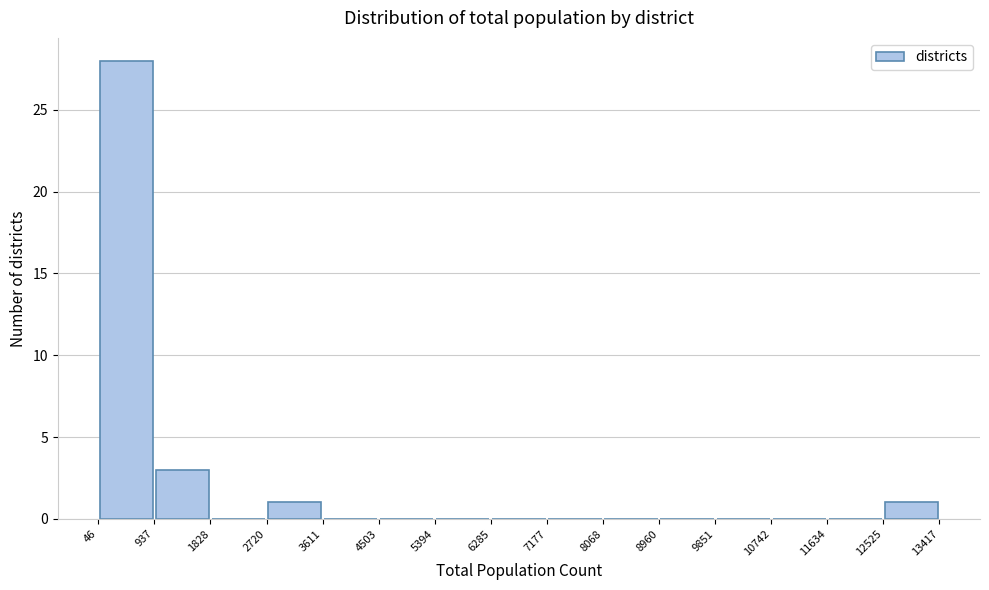

Over which range of the x-axis is the bar tallest?

46 to 937